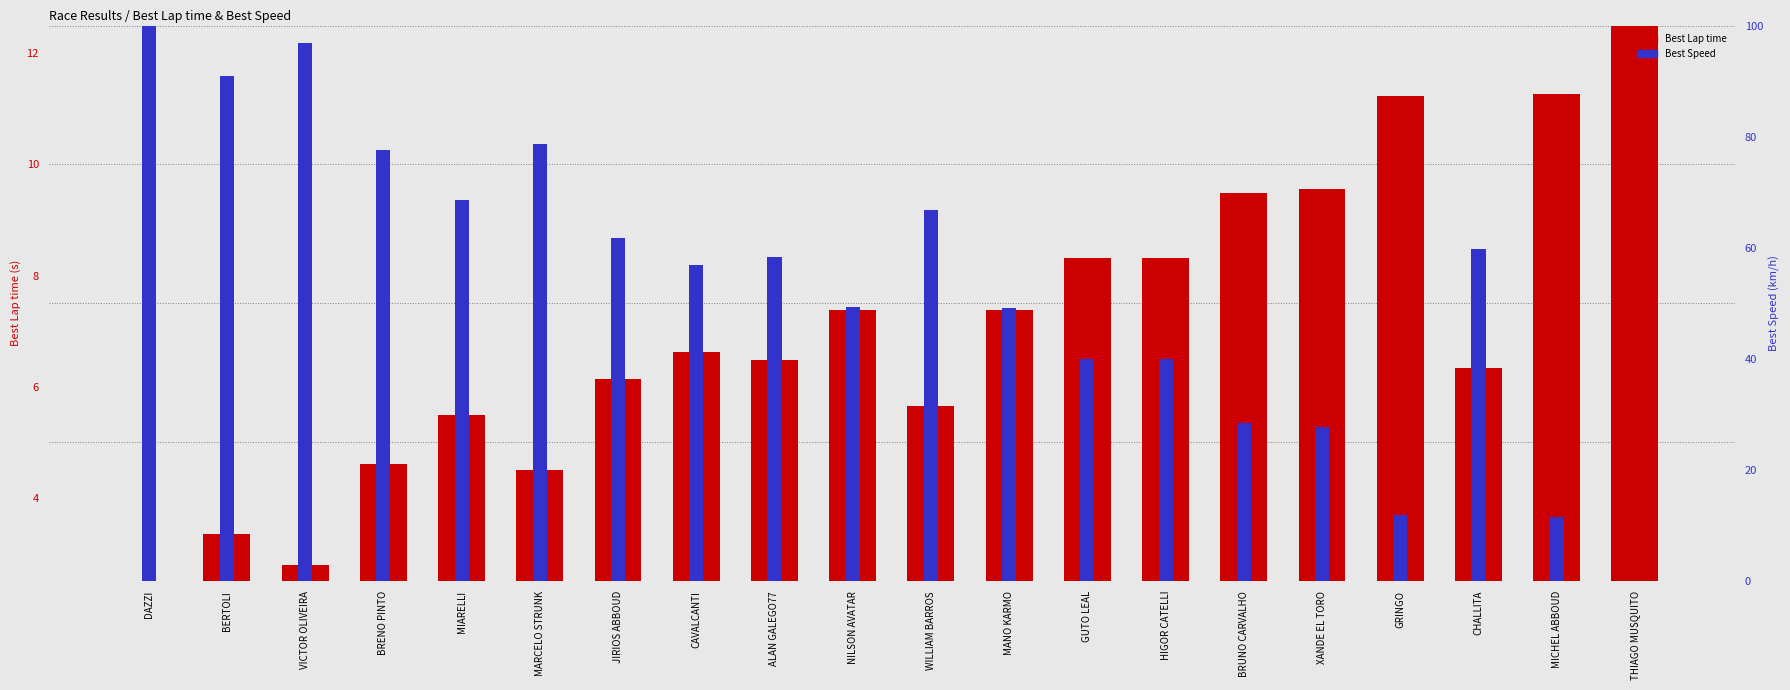

What are all the series names shown in the legend?

Best Lap time, Best Speed